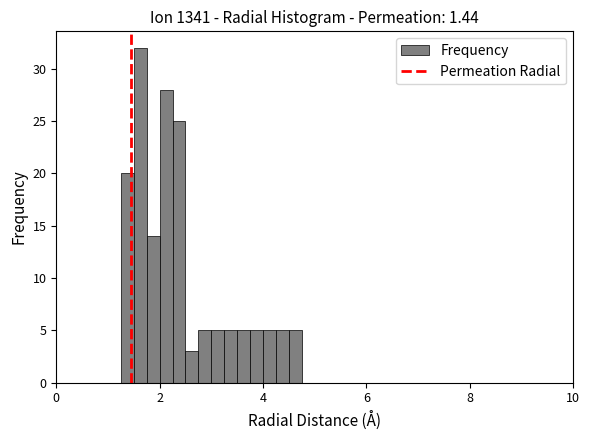

Around what value on the x-axis is the tallest bar? Give the approximate position of its centre, as read against the axis.

1.6